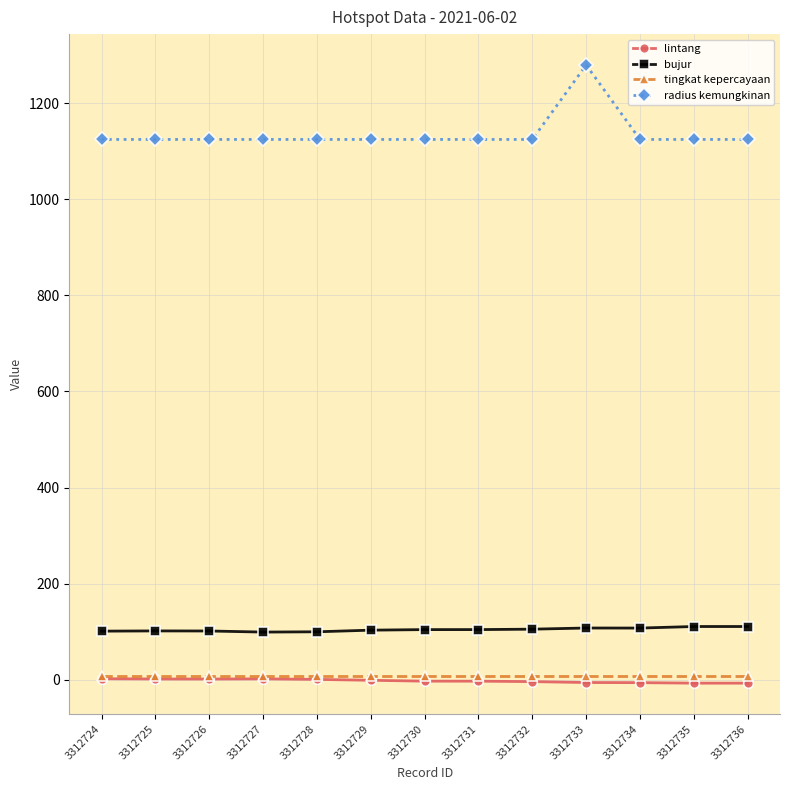

True or false: bujur and radius kemungkinan intersect in this chart.

False